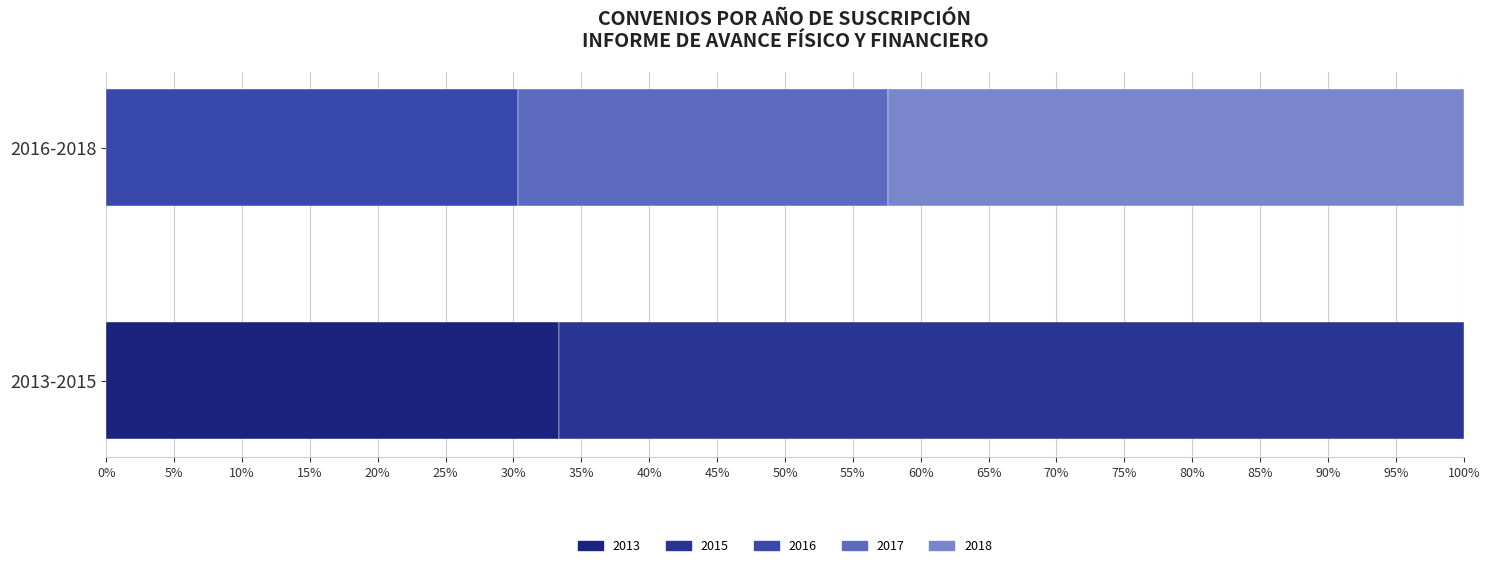

What are all the series names shown in the legend?

2013, 2015, 2016, 2017, 2018